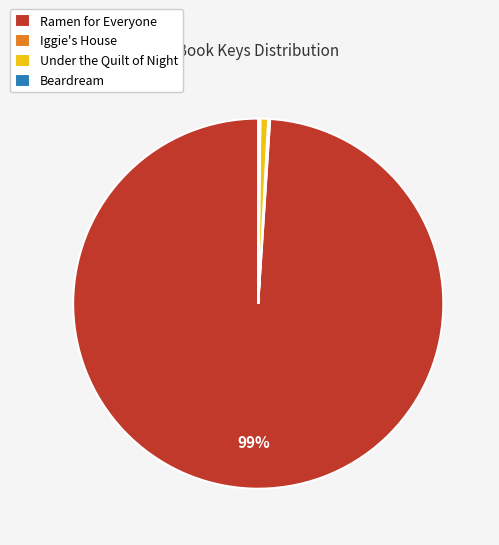

Which has a higher value, Under the Quilt of Night or Ramen for Everyone?

Ramen for Everyone